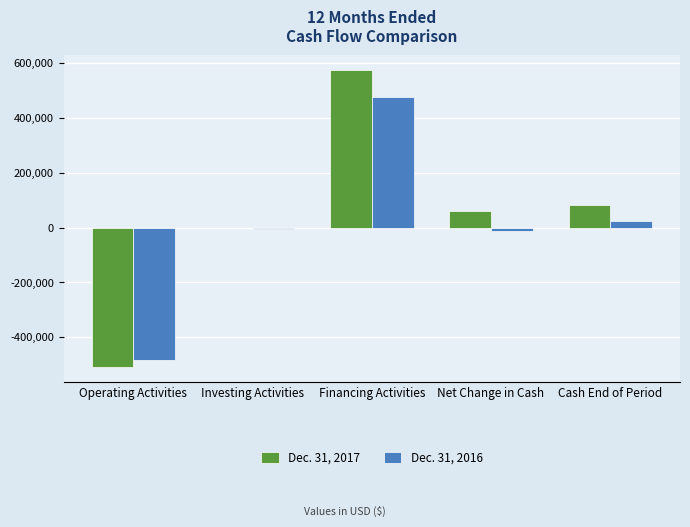

What is the total value across all series at Operating Activities?

-993054